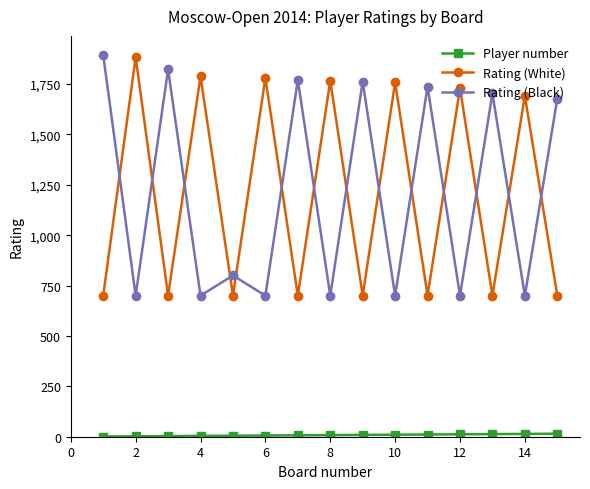

How many values in the Rating (Black) series are below 800?

7